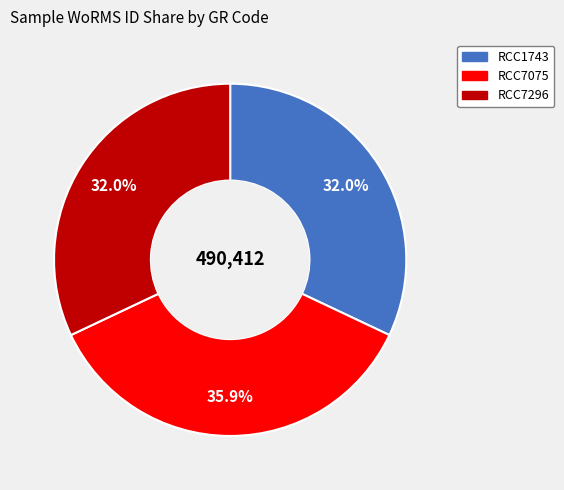

Approximately how many times larger is the value at RCC7075 compared to RCC7296?

1.1